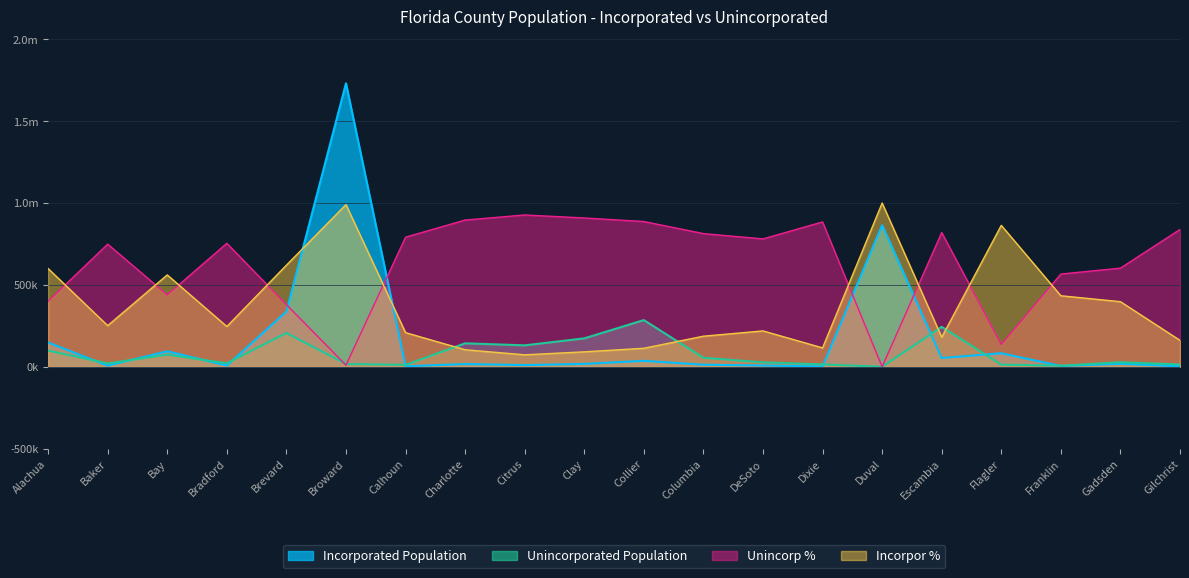

Which series changed the most between Calhoun and Escambia?

Unincorporated Population